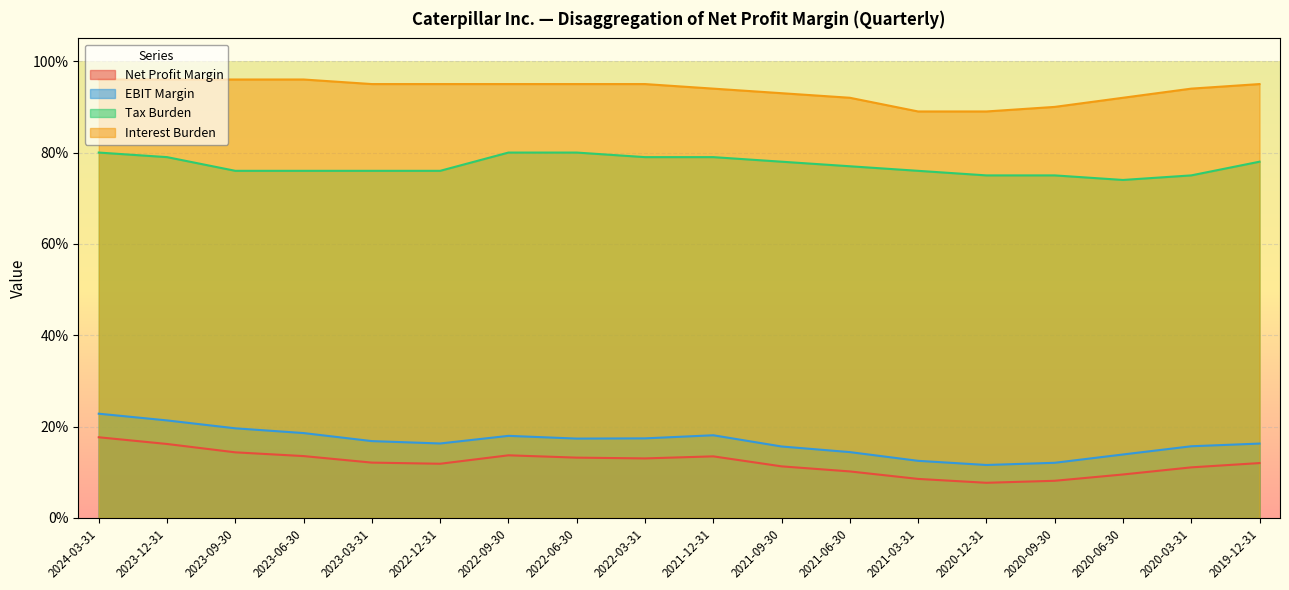

The value of Interest Burden at 2022-12-31 is 0.9. True or false?

True